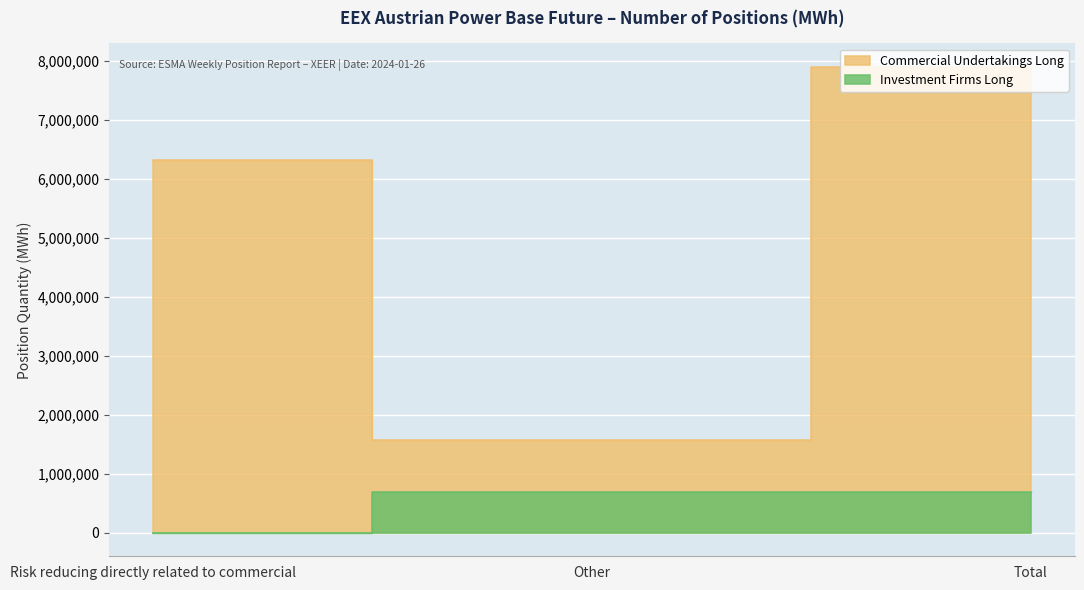

What position from the left is Other?

2